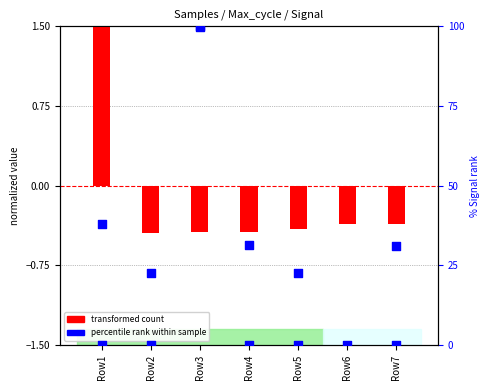

At how many categories does at least one series exceed 44?

1